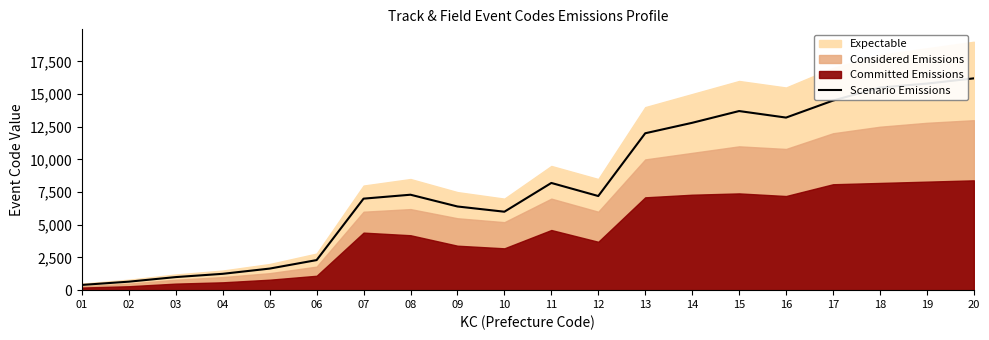

What is the approximate value at 02?

650